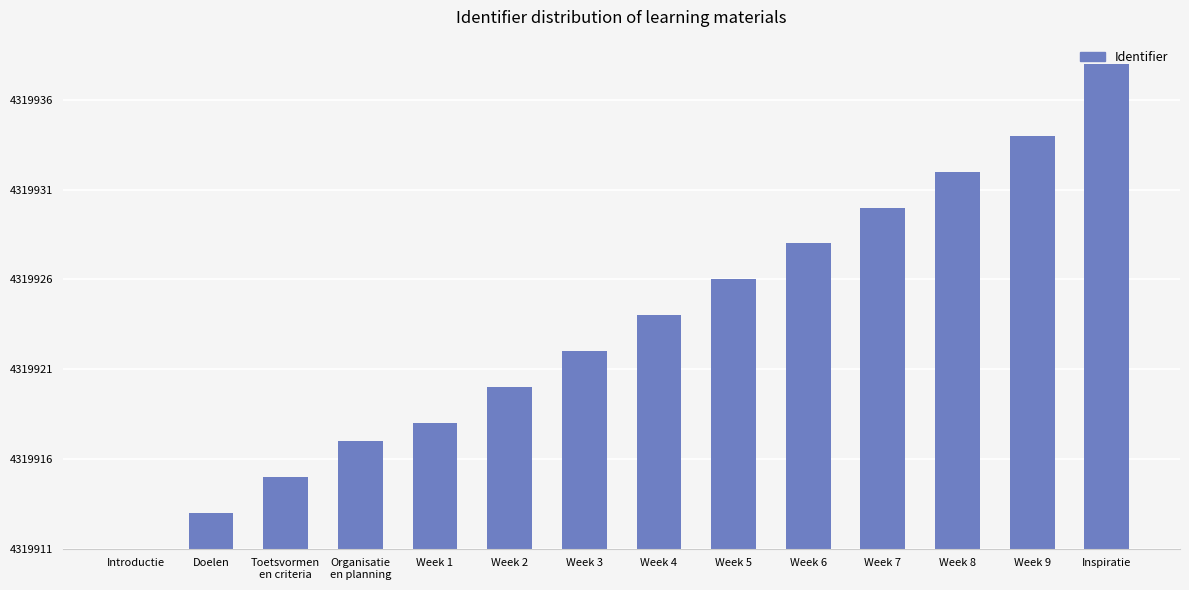

Reading left to right, transcribe all the data shown in this chart.

0	2	4	6	7	9	11	13	15	17	19	21	23	27